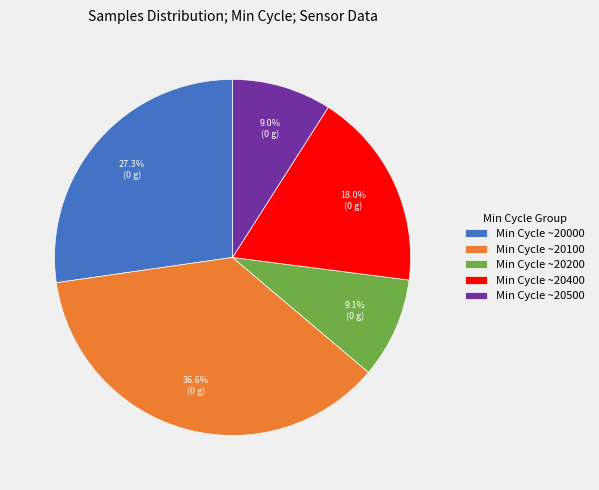

Count the number of slices in the pie.

5